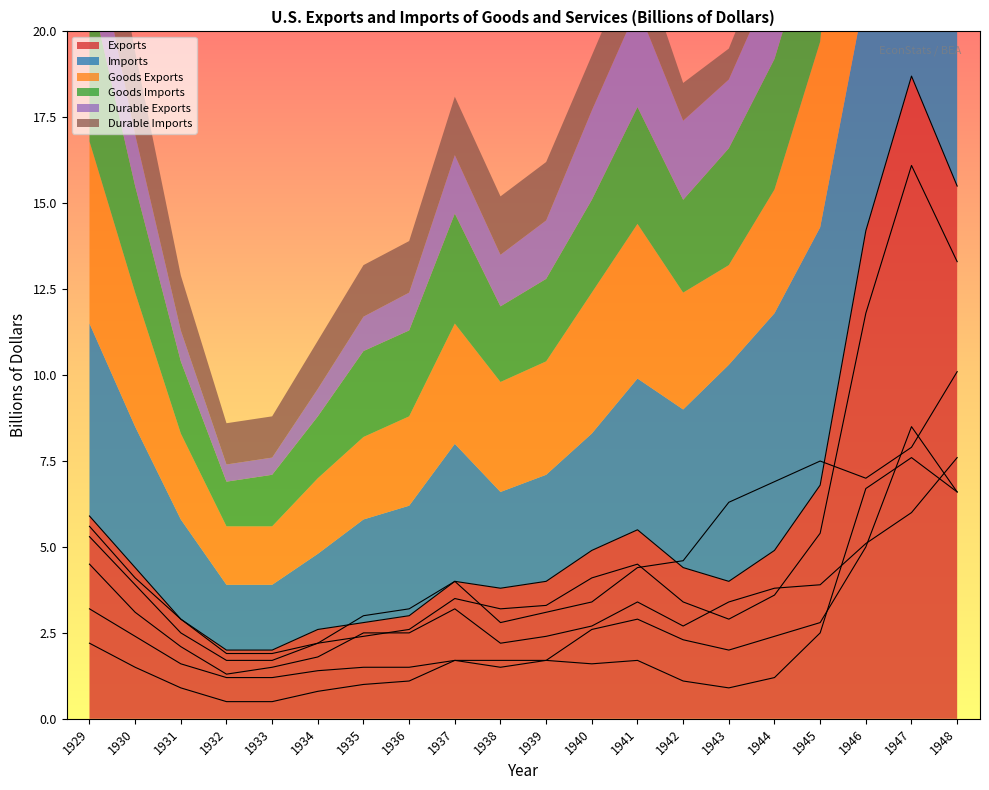

What is the value of the Durable Imports point at the 13th from the left?

1.7